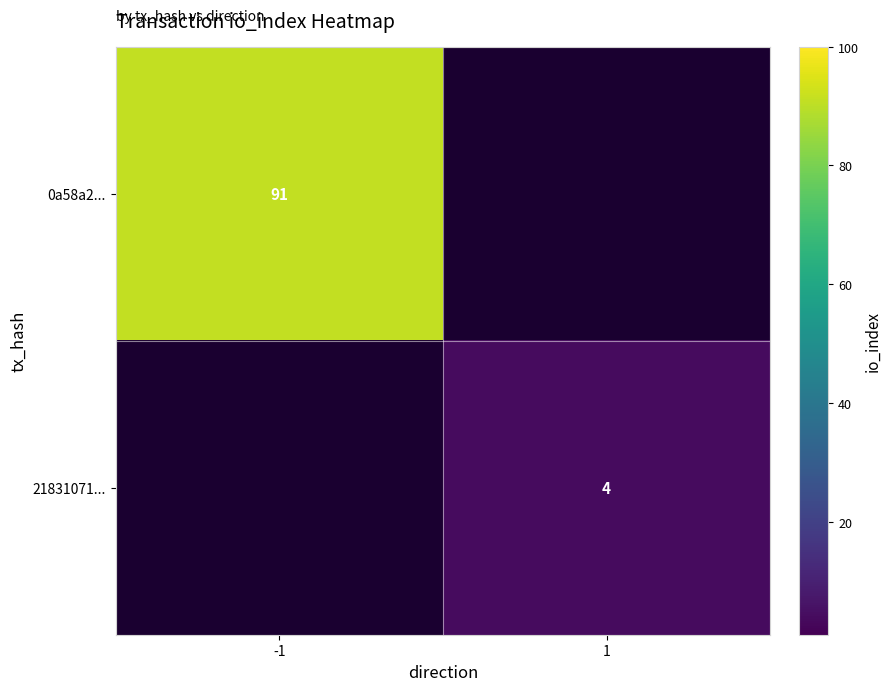

What is the smallest value displayed?

4.0